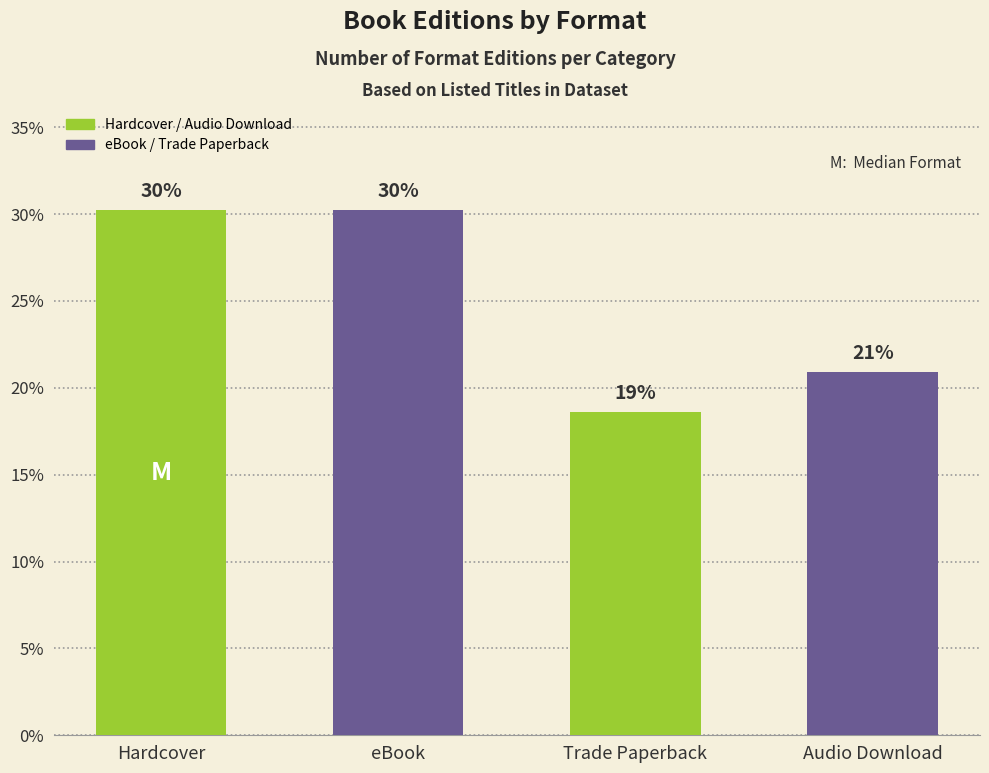

How many bars are there in total?

4